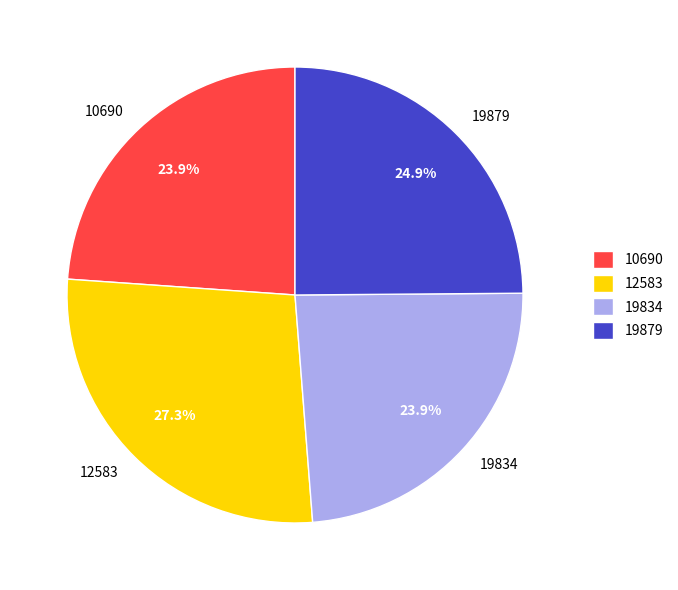

Approximately how many times larger is the value at 10690 compared to 12583?

0.9